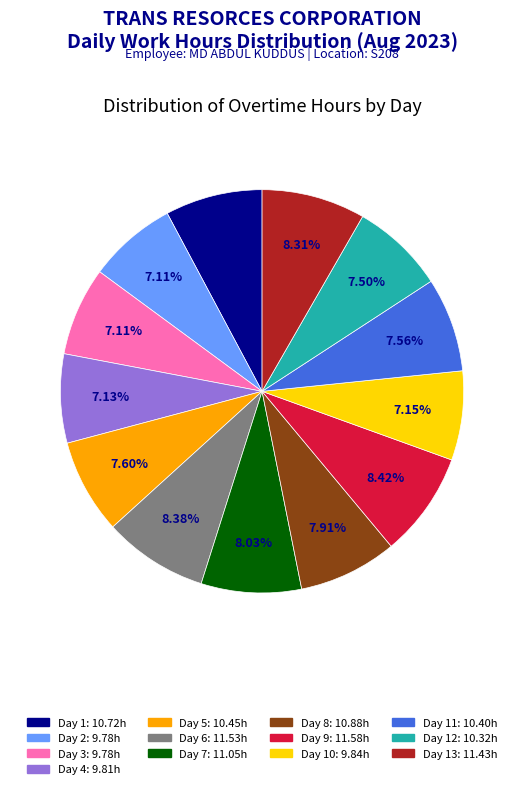

How many slices are in this pie chart?

13